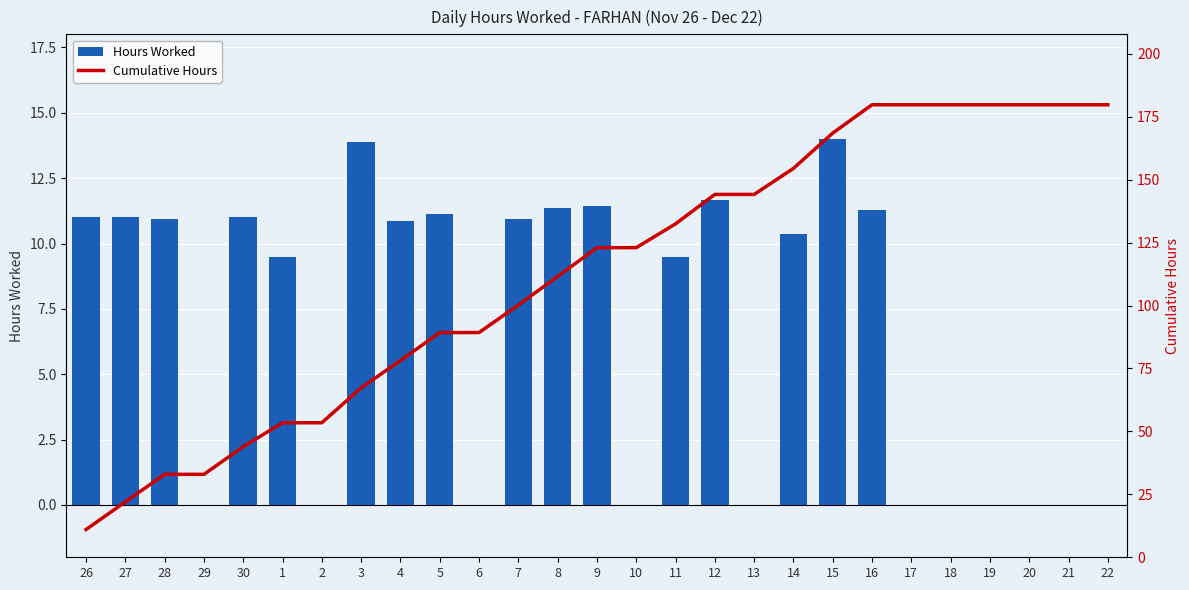

How many data points in Cumulative Hours are above 123?

12